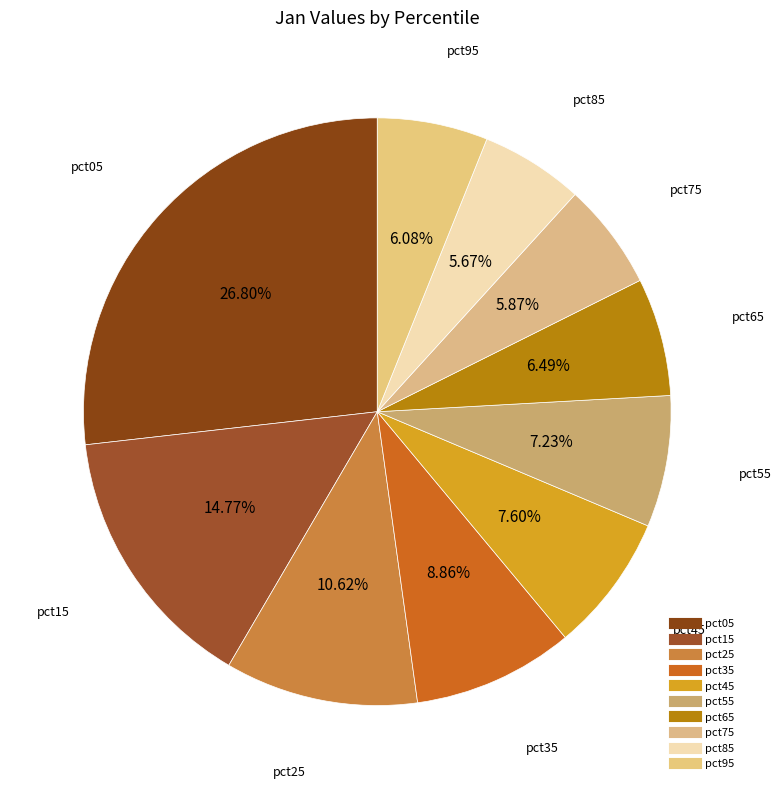

Rank the categories by value from lowest to highest.

pct85, pct75, pct95, pct65, pct55, pct45, pct35, pct25, pct15, pct05